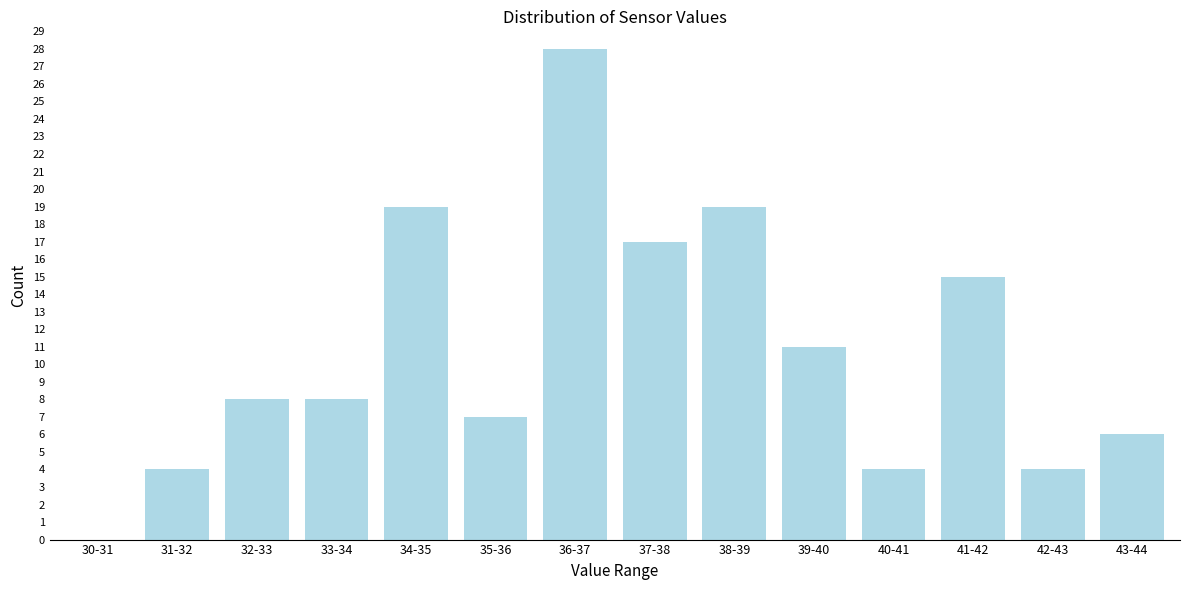

Reading right to left, extract all data points from this chart.

43-44=6	42-43=4	41-42=15	40-41=4	39-40=11	38-39=19	37-38=17	36-37=28	35-36=7	34-35=19	33-34=8	32-33=8	31-32=4	30-31=0